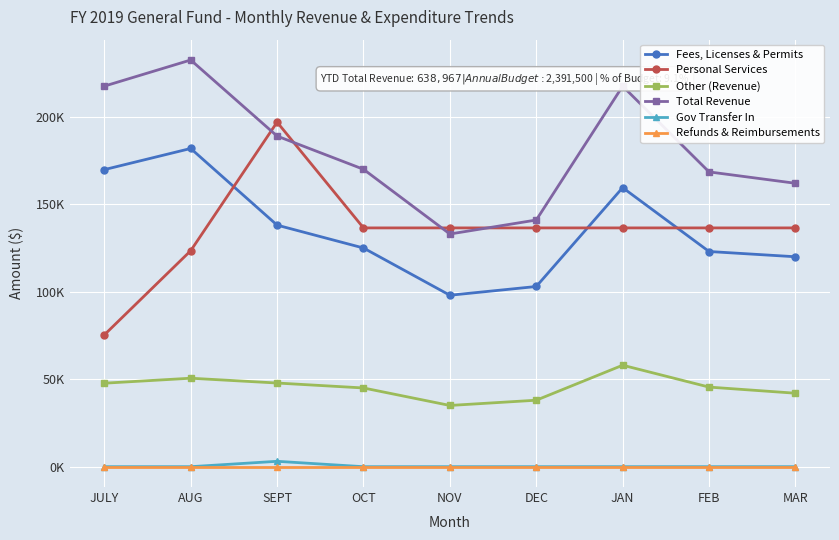

Reading left to right, what are all the values shown in this chart?

Fees, Licenses & Permits: JULY=169799.2	AUG=181889.2	SEPT=138073.5	OCT=125000.0	NOV=98000.0	DEC=103000.0	JAN=159500.0	FEB=123000.0	MAR=120000.0
Personal Services: JULY=75336.1	AUG=123452.1	SEPT=196934.7	OCT=136489.7	NOV=136489.7	DEC=136489.7	JAN=136489.7	FEB=136489.7	MAR=136489.7
Other (Revenue): JULY=47725.0	AUG=50575.0	SEPT=47825.0	OCT=45000.0	NOV=35000.0	DEC=38000.0	JAN=58000.0	FEB=45500.0	MAR=42000.0
Total Revenue: JULY=217524.2	AUG=232464.2	SEPT=188978.5	OCT=170000.0	NOV=133000.0	DEC=141000.0	JAN=217500.0	FEB=168500.0	MAR=162000.0
Gov Transfer In: JULY=0.0	AUG=0.0	SEPT=3080.0	OCT=0.0	NOV=0.0	DEC=0.0	JAN=0.0	FEB=0.0	MAR=0.0
Refunds & Reimbursements: JULY=0.0	AUG=0.0	SEPT=0.0	OCT=0.0	NOV=0.0	DEC=0.0	JAN=0.0	FEB=0.0	MAR=0.0